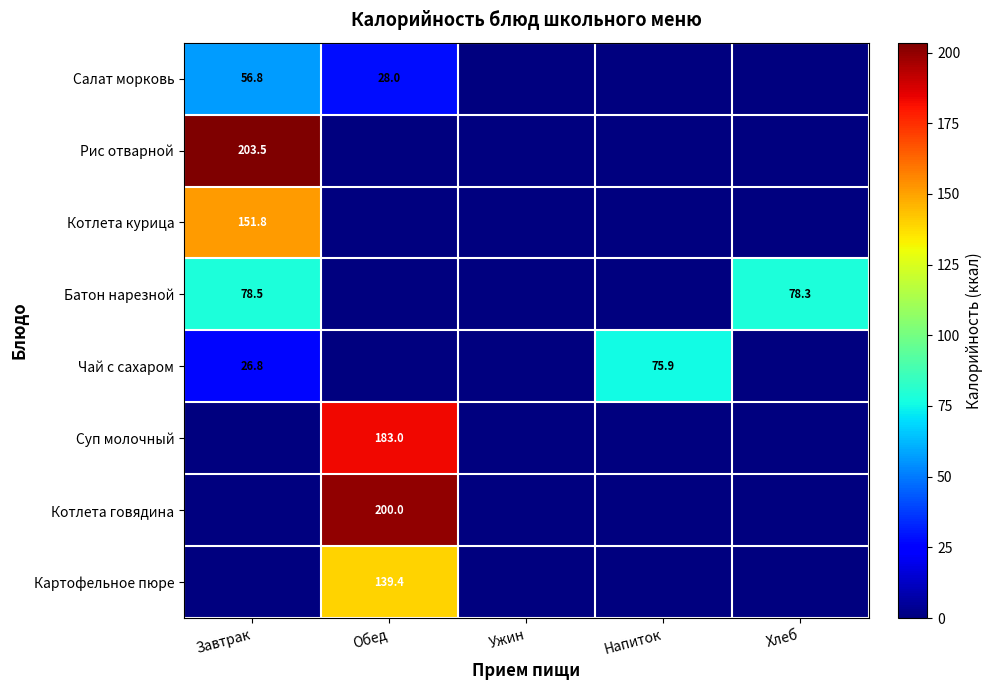

True or false: Котлета говядина has a value of 279.0 at Обед.

False